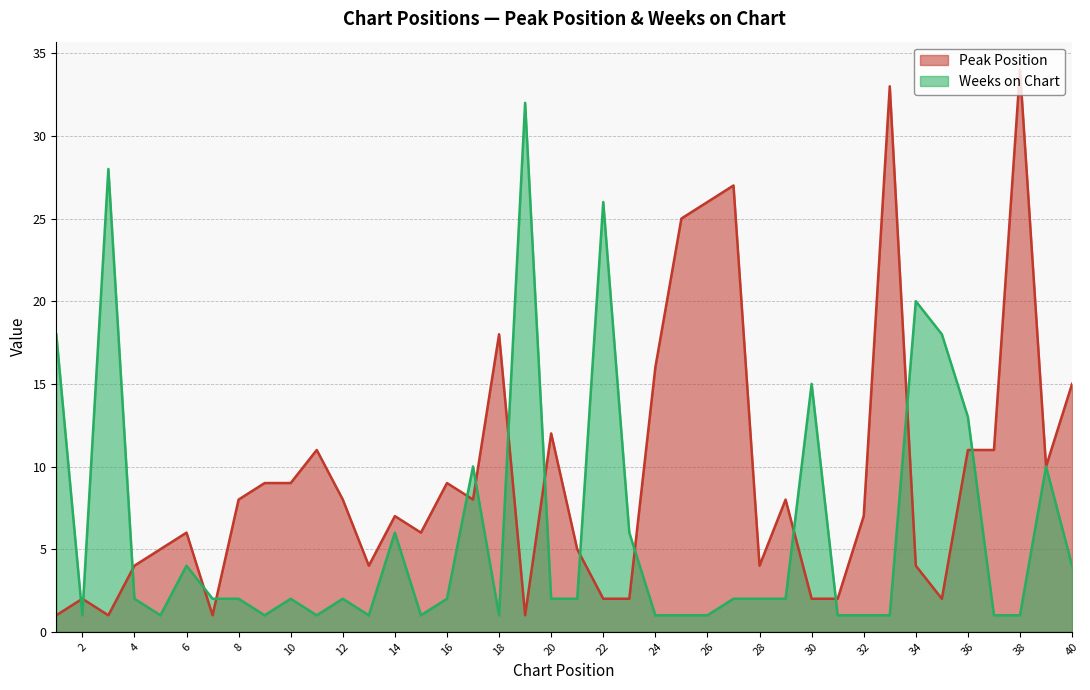

How many values in the Weeks on Chart series exceed 2?

14